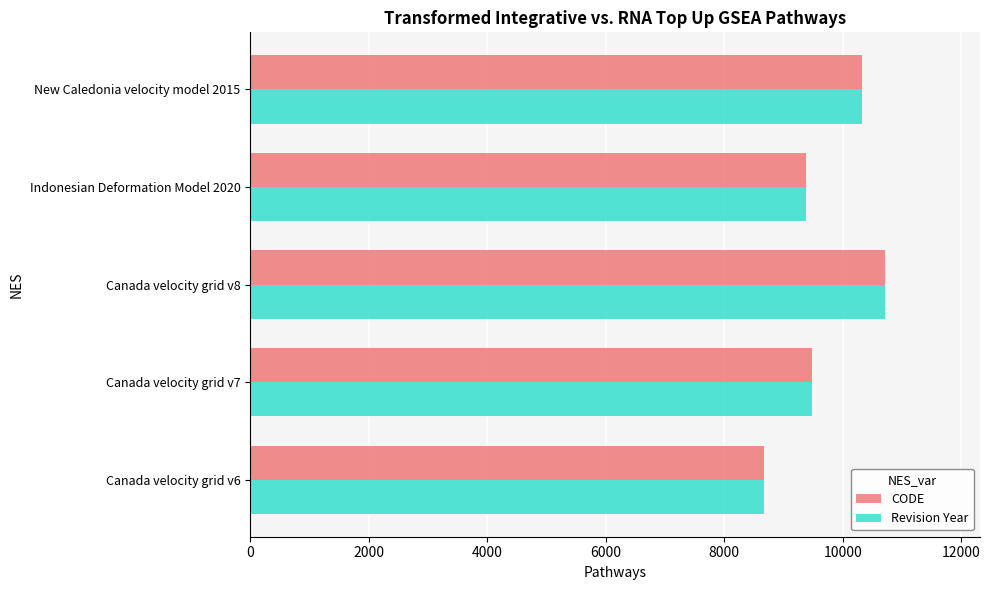

What is the highest value of the Revision Year series?

10707